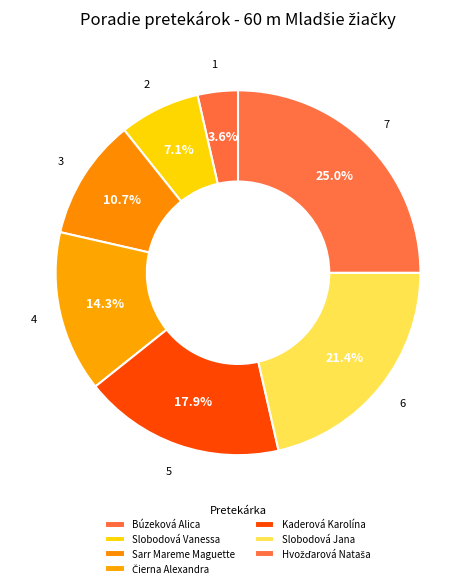

What is the total percentage of Kaderová Karolína and Slobodová Jana?

39.3%